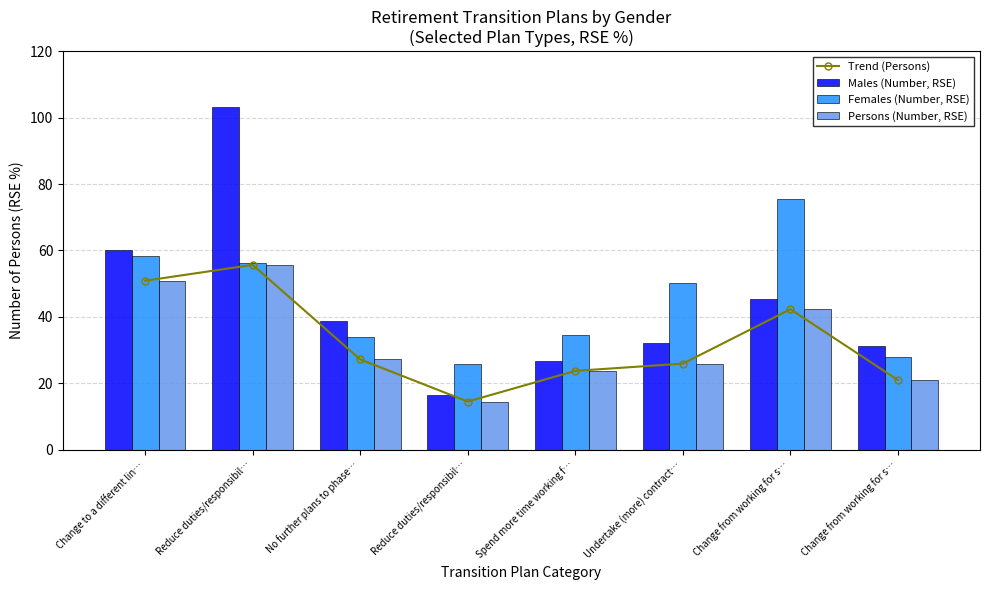

Reading left to right, transcribe all the data shown in this chart.

Trend (Persons): 50.9	55.6	27.2	14.5	23.7	25.9	42.3	20.9
Males (Number, RSE): 60.2	103.1	38.7	16.4	26.8	32.0	45.5	31.1
Females (Number, RSE): 58.3	56.2	33.8	25.8	34.4	50.3	75.6	27.8
Persons (Number, RSE): 50.9	55.6	27.2	14.5	23.7	25.9	42.3	20.9